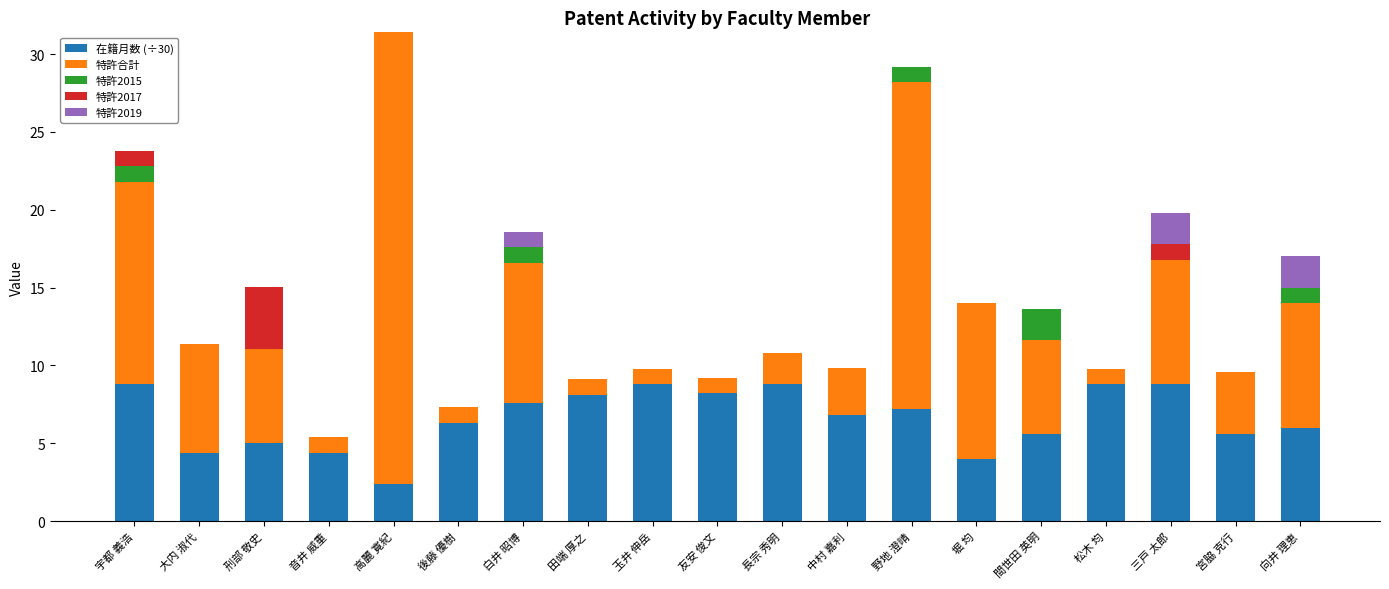

What is the approximate value of 在籍月数 (÷30) at 田端 厚之?

8.1